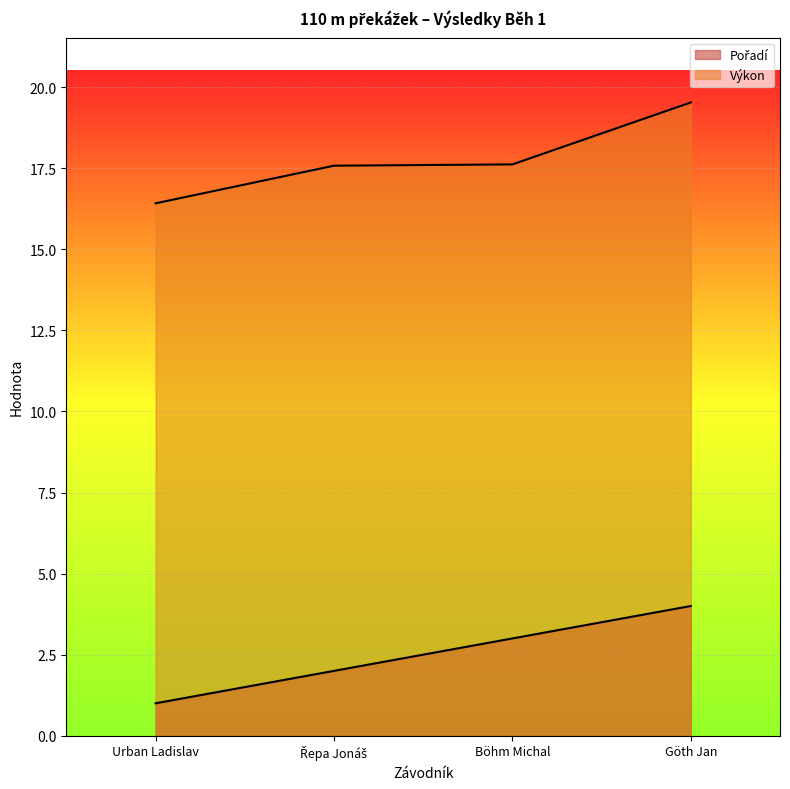

What is the label of the 4th point from the left?

Göth Jan